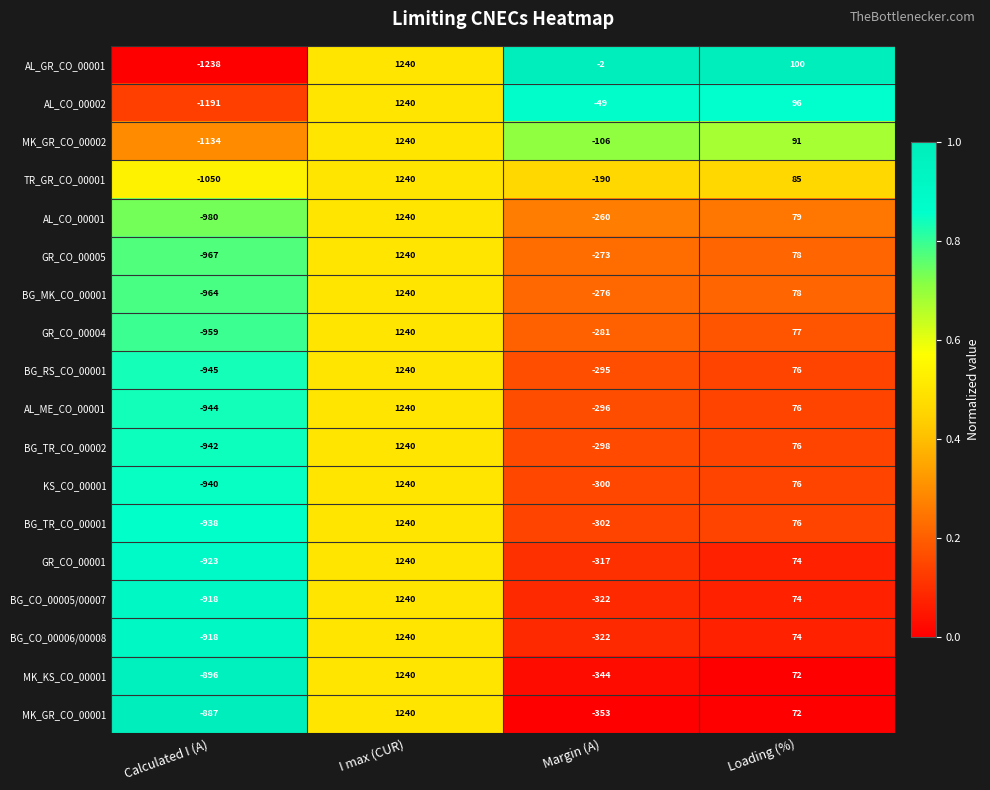

What is the average value of the GR_CO_00004 series?

19